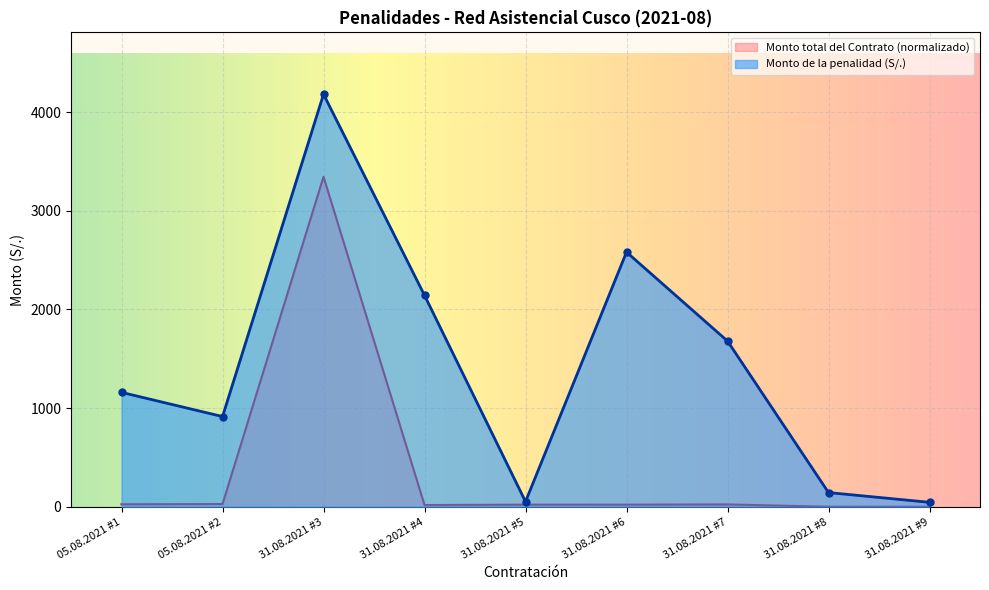

Which has a higher value, 31.08.2021 #3 or 31.08.2021 #9?

31.08.2021 #3